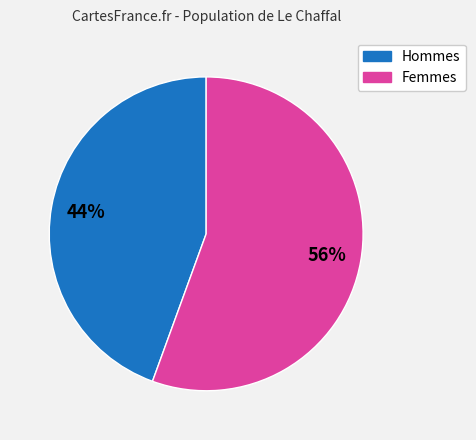

To the nearest percent, what is the average slice percentage?

50%